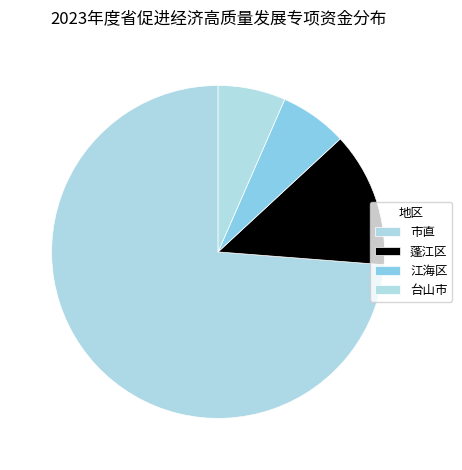

How many slices are in this pie chart?

4